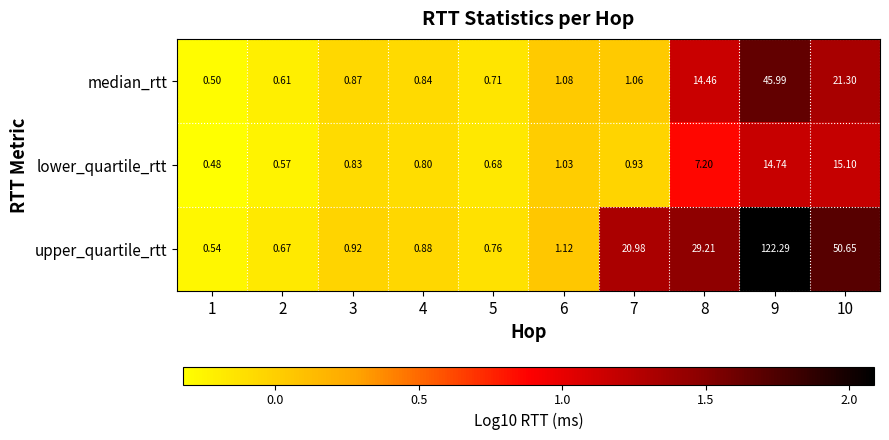

What is the greatest value displayed?

122.3